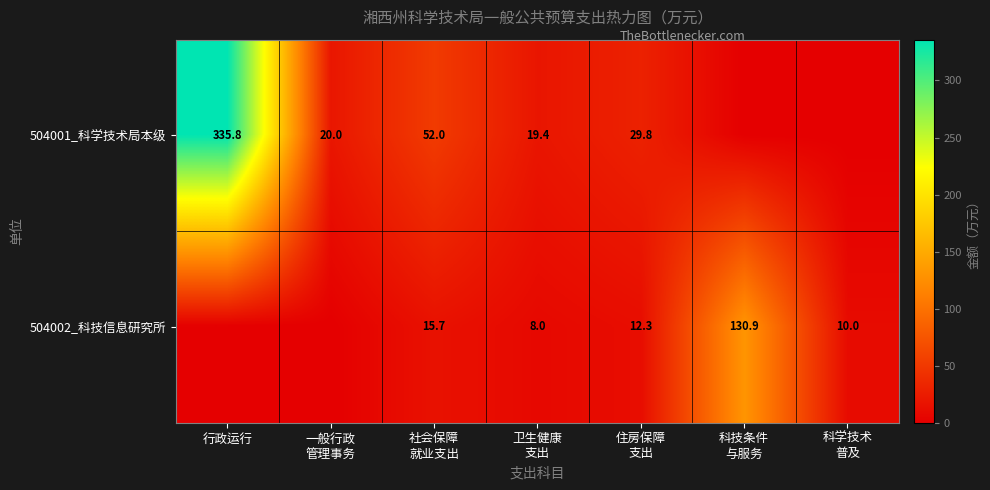

Is it true that 504001_科学技术局本级 equals 489.0 at 行政运行?

False